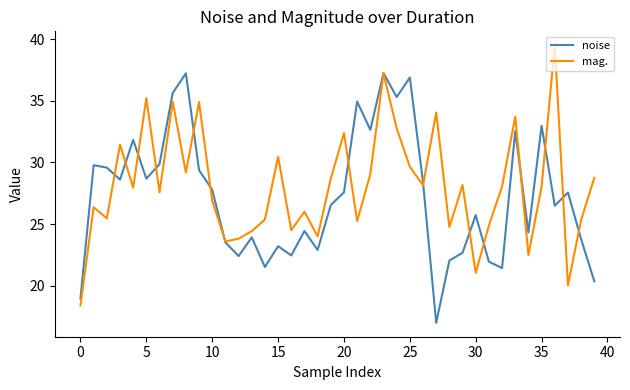

How many lines are shown in the chart?

2